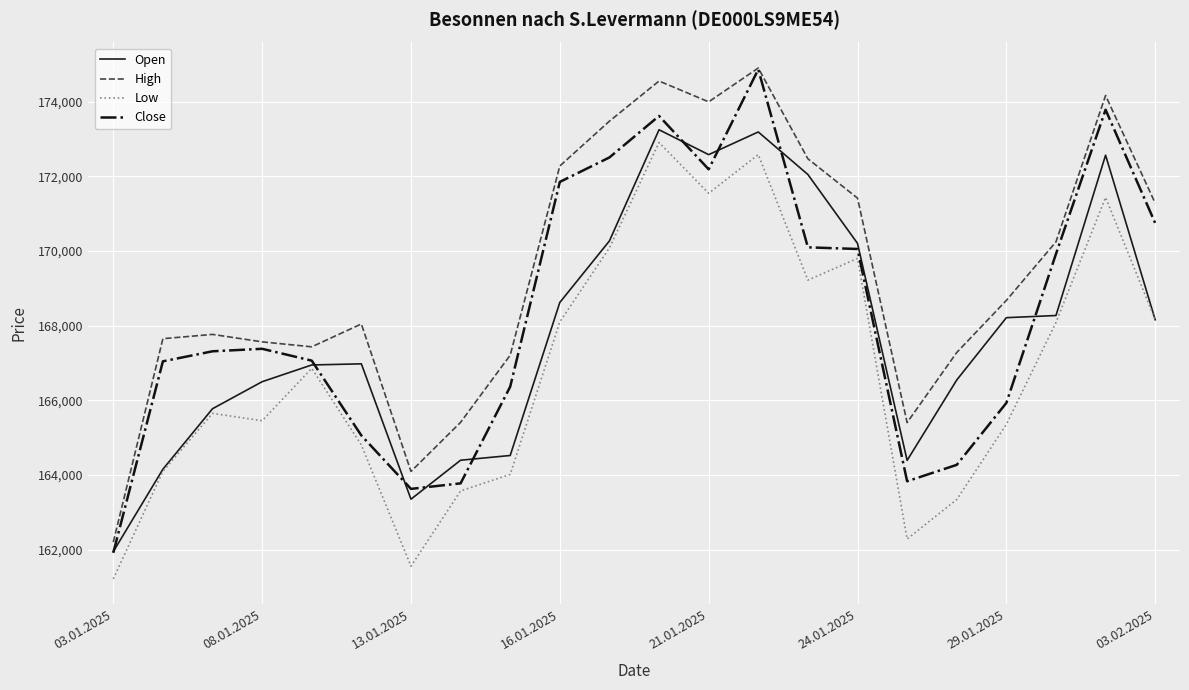

How many values in the Open series are below 168158?

11